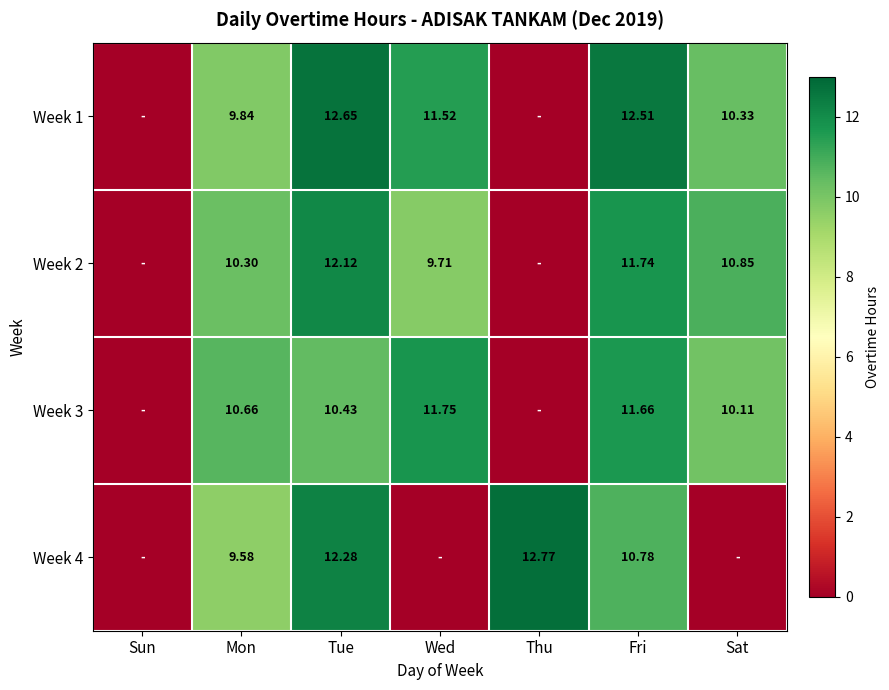

Is the value of Week 1 at Fri greater than the value of Week 4 at Fri?

Yes